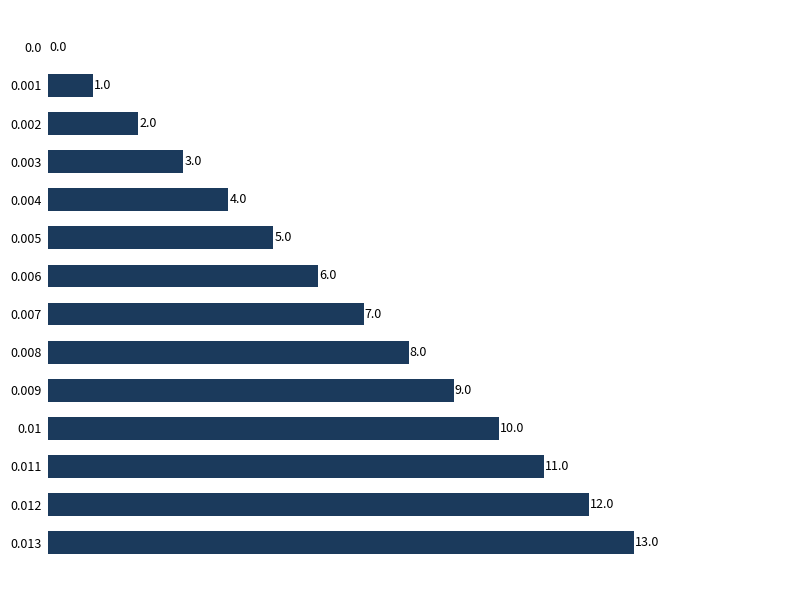

What is the sum of all values?

91